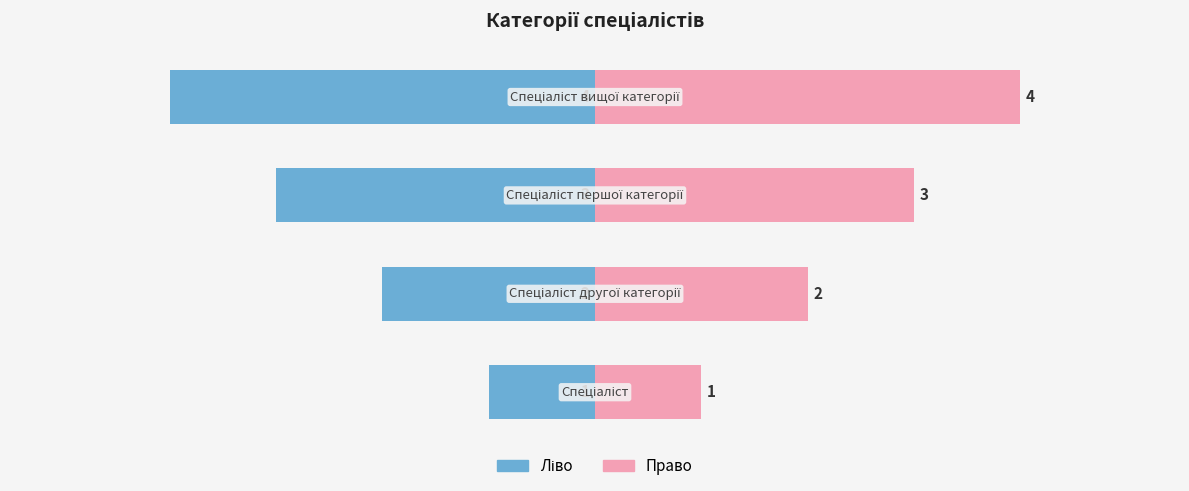

What is the value of the Ідентифікатор (право) bar at the 4th from the left?

4